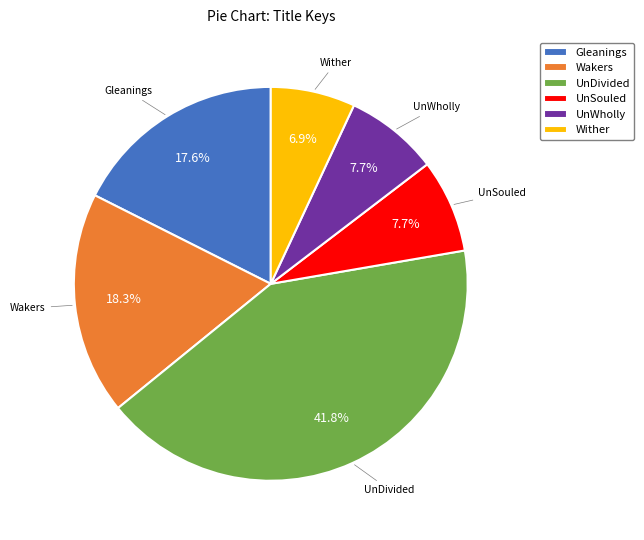

Count the number of slices in the pie.

6